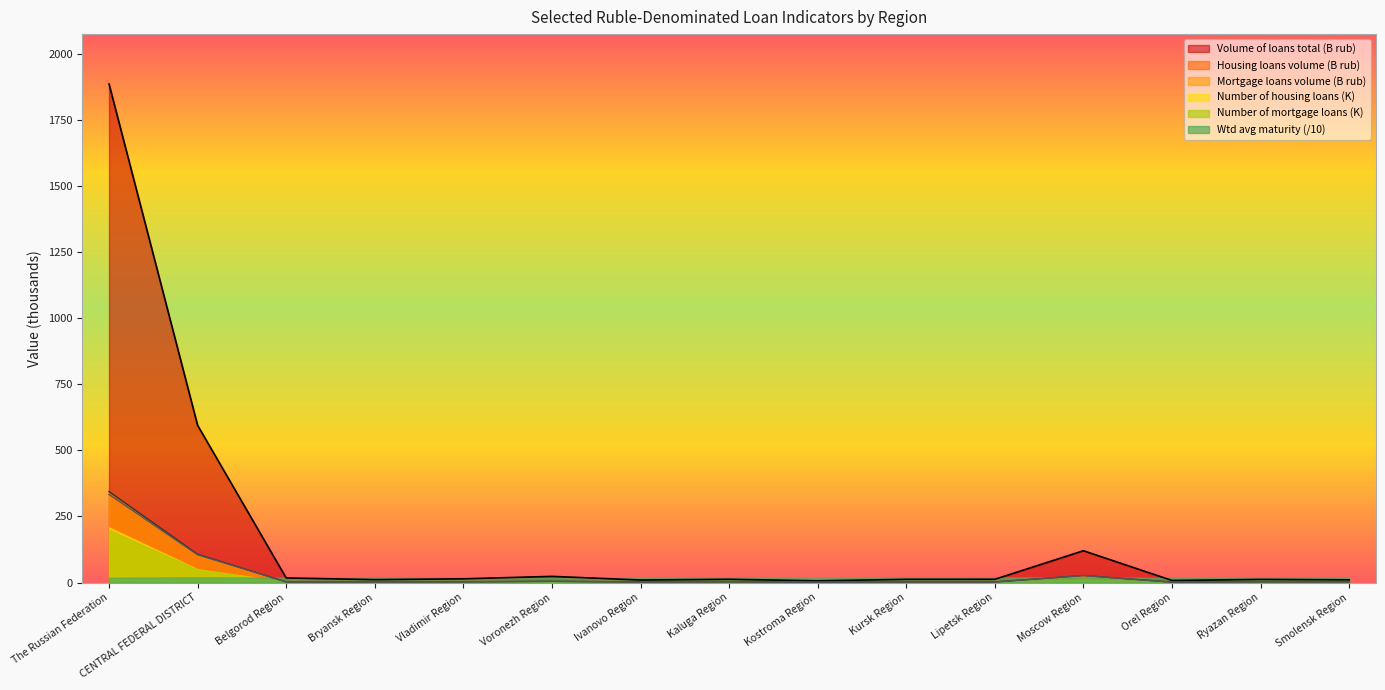

True or false: Mortgage loans volume and Housing loans volume cross at least once.

False